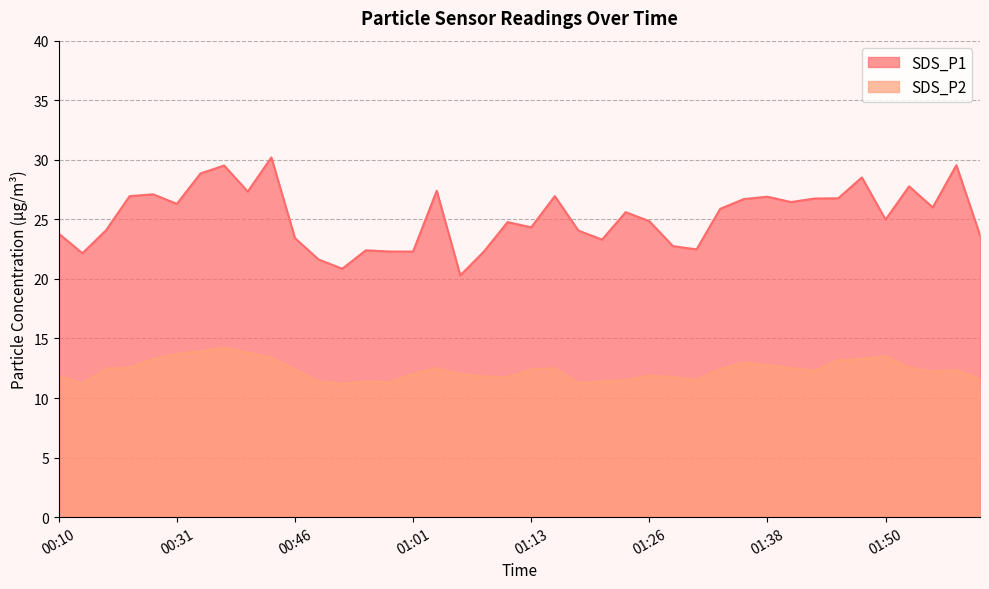

True or false: SDS_P2 has a value of 11.4 at 01:21.

True